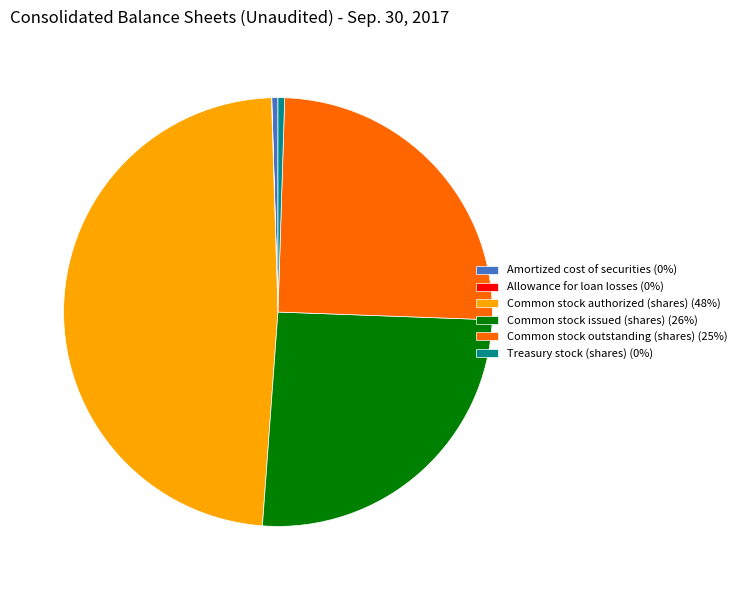

Which has a higher value, Common stock authorized (shares) (48%) or Common stock issued (shares) (26%)?

Common stock authorized (shares) (48%)